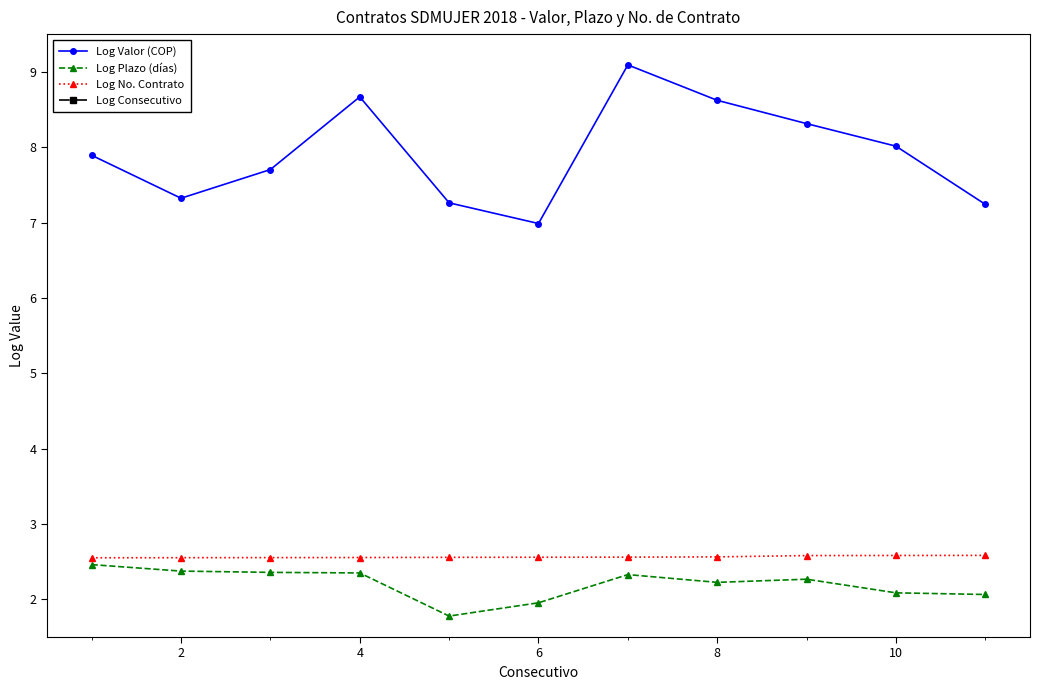

List the series in order of their peak value, lowest first.

Log Consecutivo, Log Plazo (días), Log No. Contrato, Log Valor (COP)